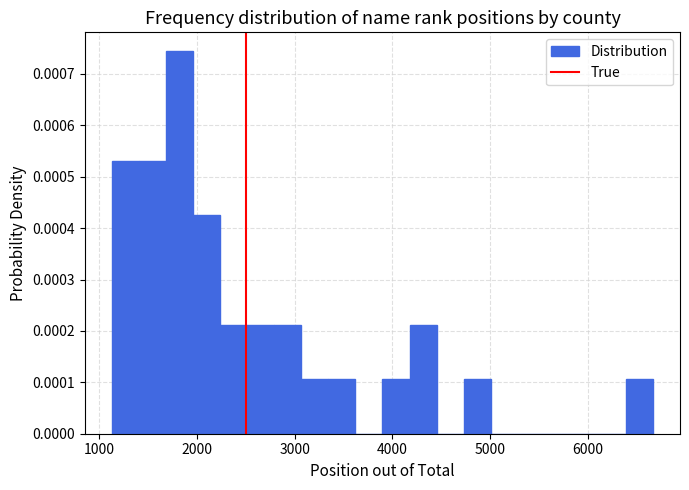

Around what value on the x-axis is the tallest bar? Give the approximate position of its centre, as read against the axis.

1800